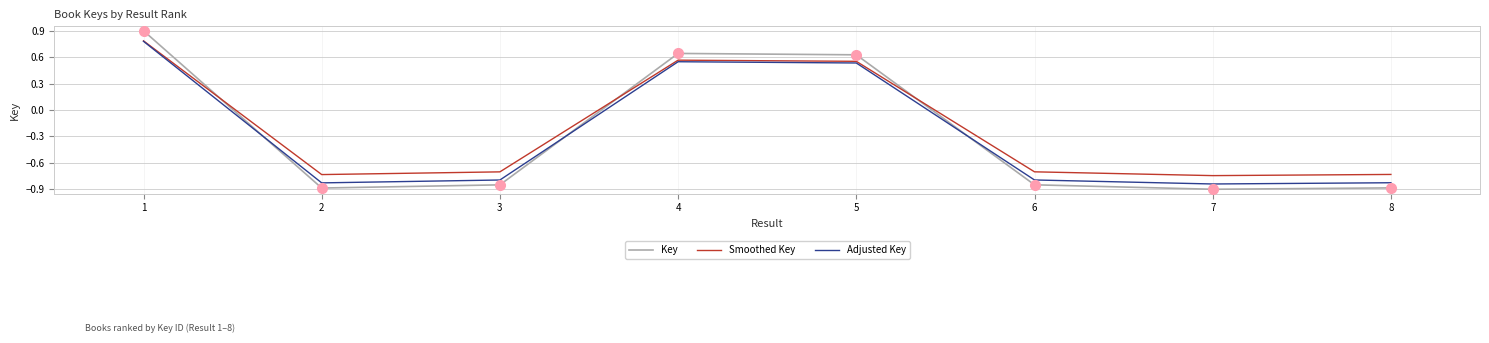

What is the difference between the second highest and second lowest values in the Adjusted Key series?

1.4